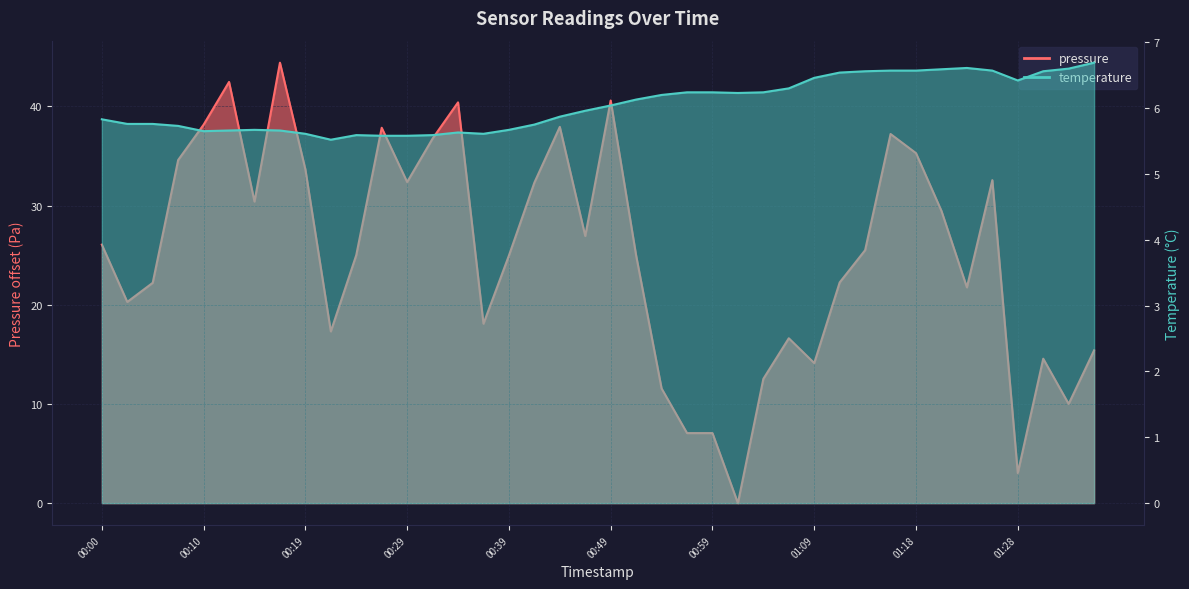

At 01:09, list the series in order from largest to smallest.

pressure, temperature